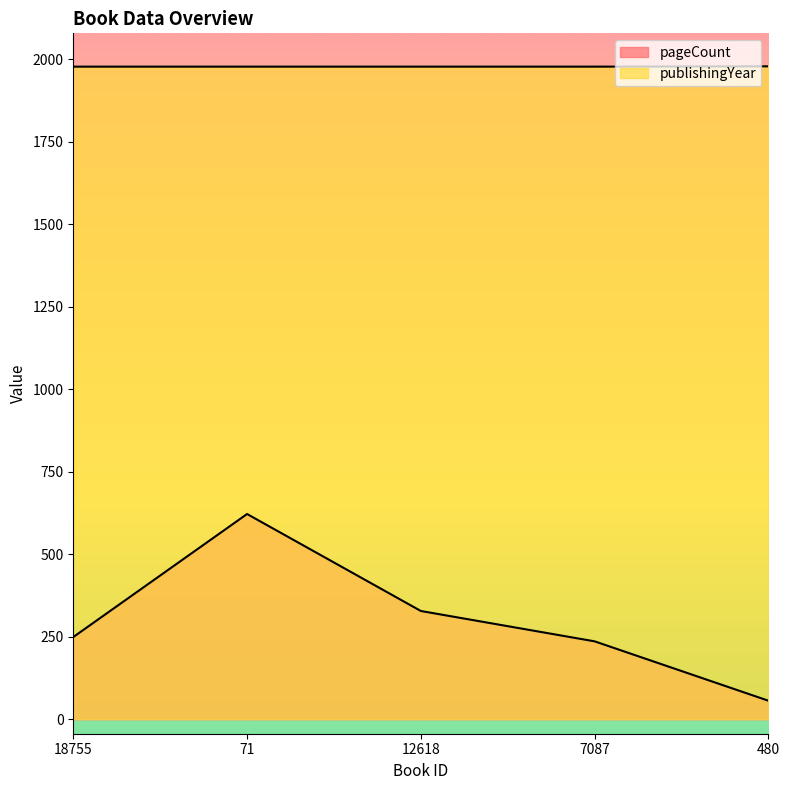

What is the minimum value for publishingYear?

1978